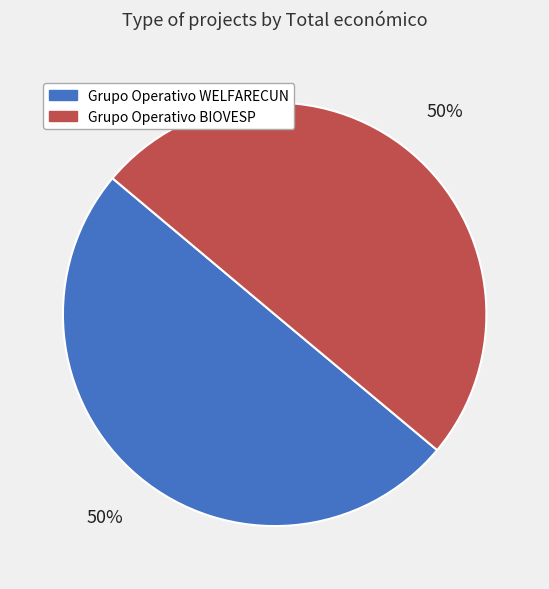

Is the sum of Grupo Operativo BIOVESP and Grupo Operativo WELFARECUN greater than half?

Yes